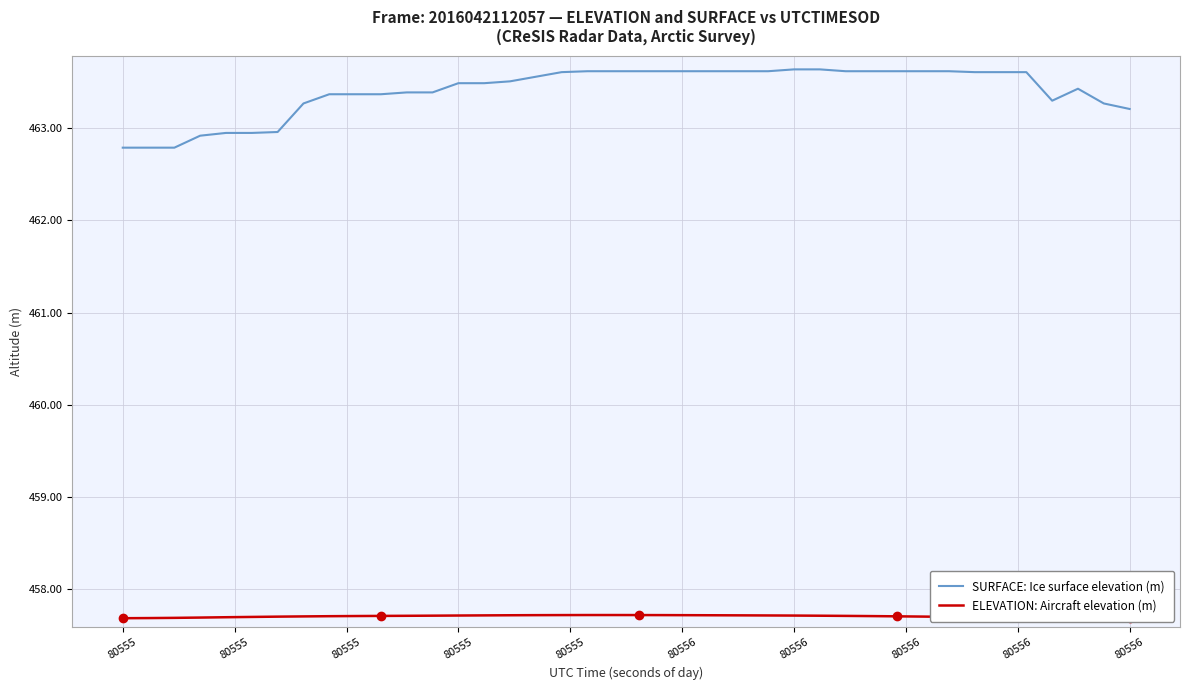

True or false: ELEVATION: Aircraft elevation (m) and SURFACE: Ice surface elevation (m) cross at least once.

False